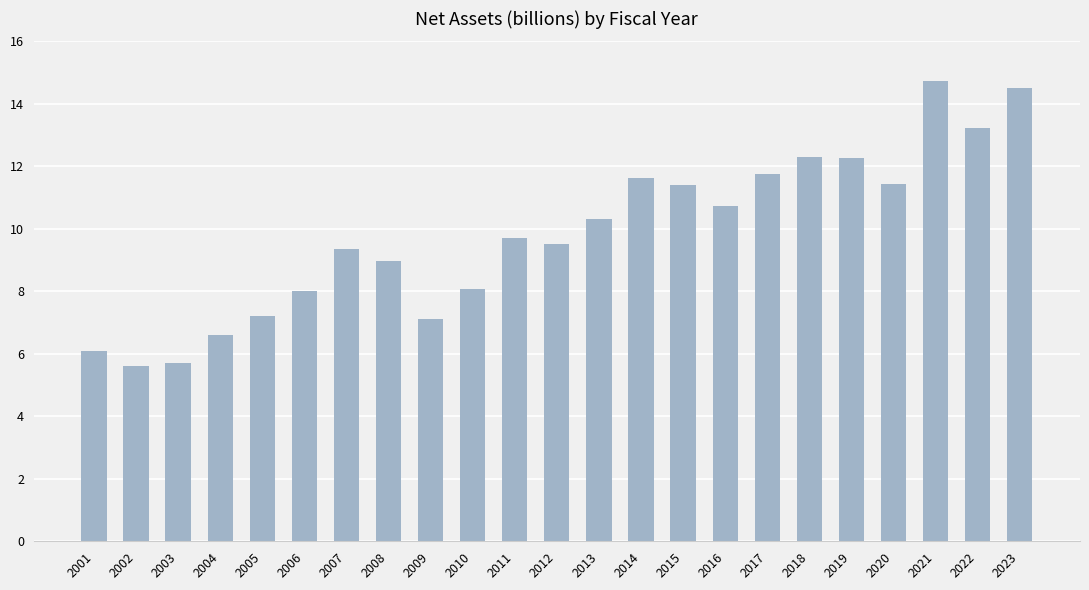

What is the value of the 1st bar from the left?

6.1